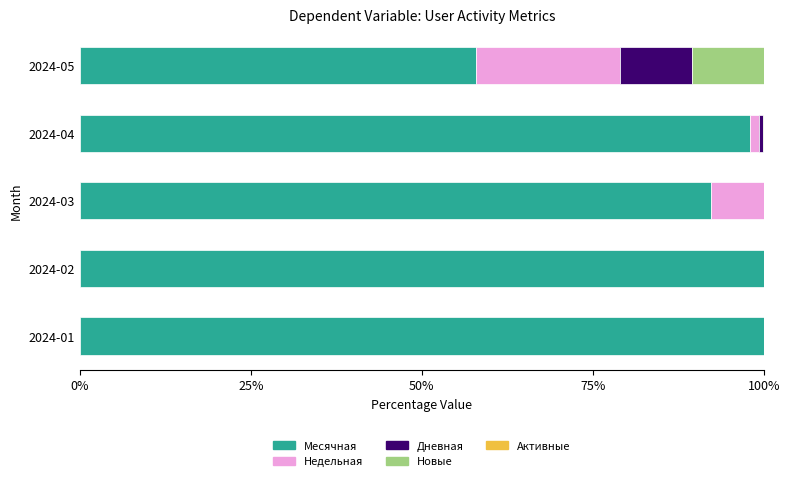

What is the sum of the Месячная values at 2024-01 and 2024-03?

192.3